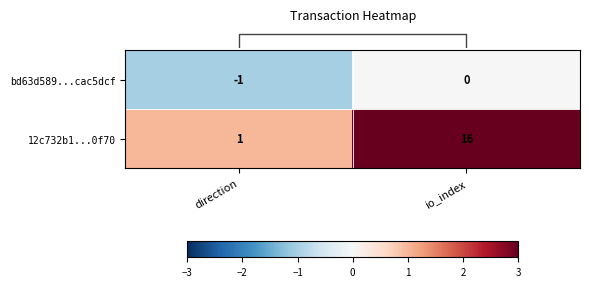

Rank the series at io_index from lowest to highest value.

bd63d589...cac5dcf, 12c732b1...0f70